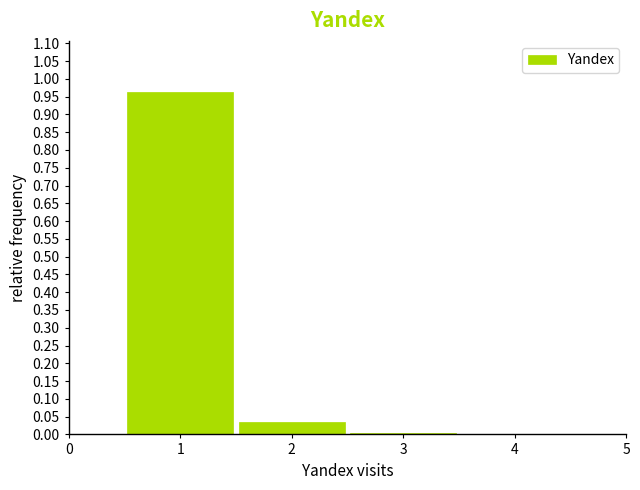

Which range on the x-axis has the tallest bar?

0.5 to 1.5